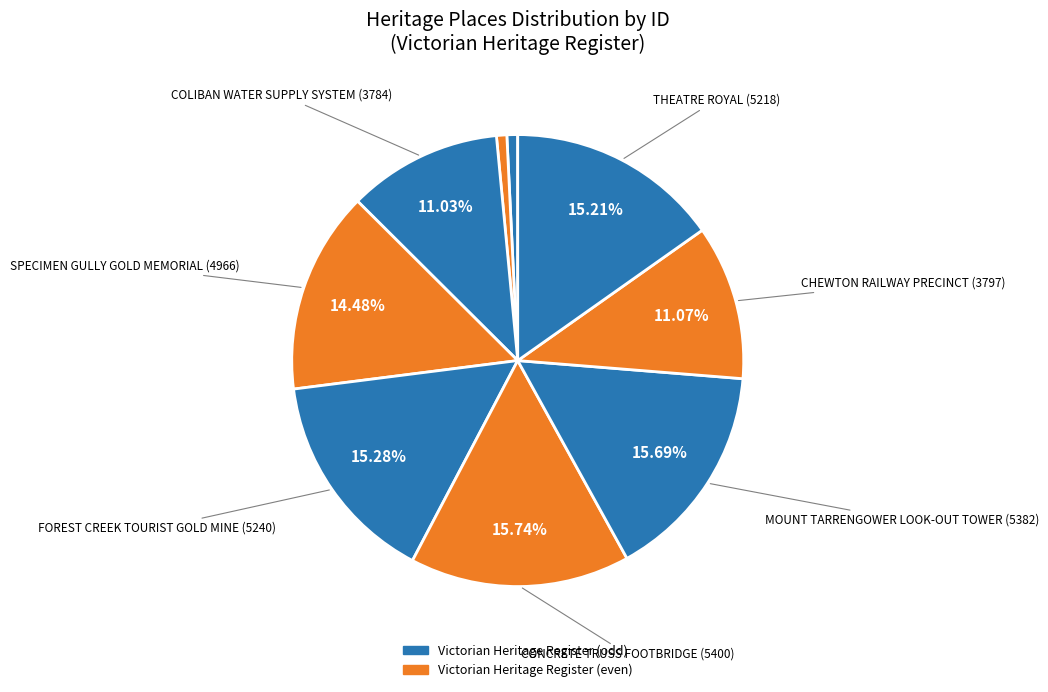

How many segments does this pie chart have?

9